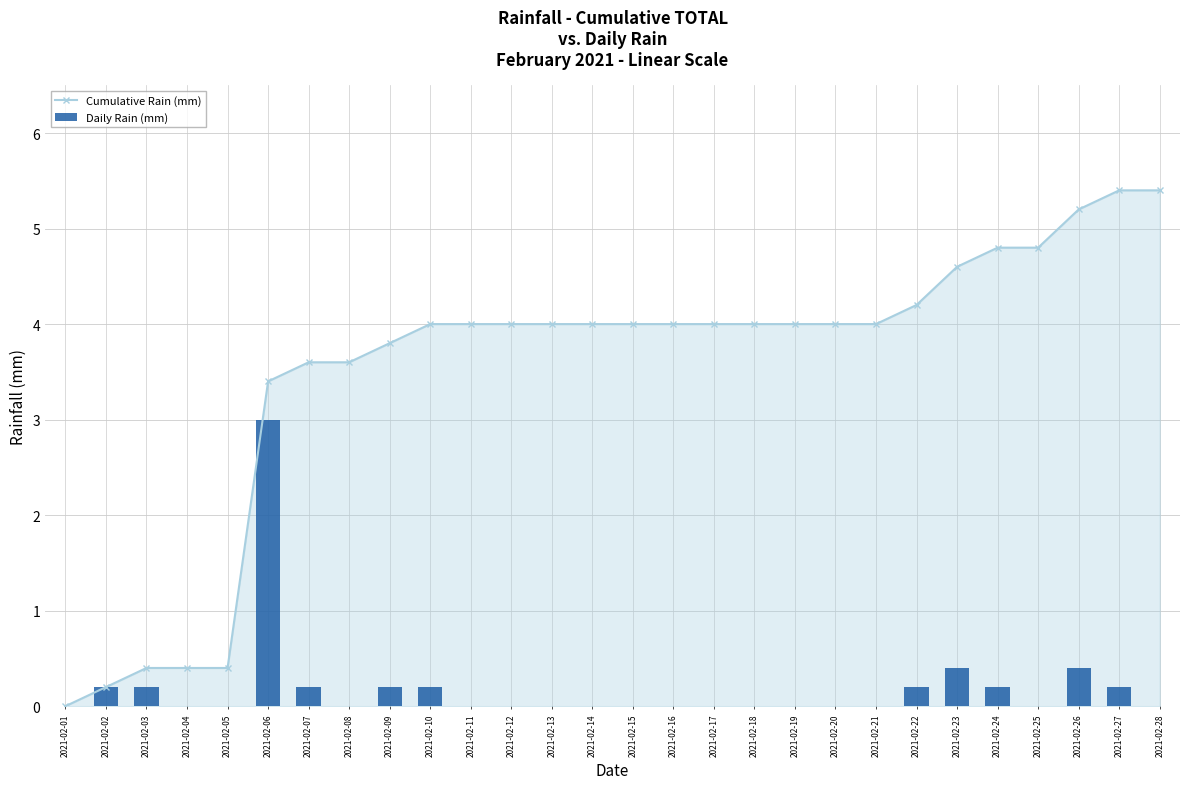

Rank the categories by Cumulative Rain (mm) value from highest to lowest.

2021-02-27, 2021-02-28, 2021-02-26, 2021-02-24, 2021-02-25, 2021-02-23, 2021-02-22, 2021-02-10, 2021-02-11, 2021-02-12, 2021-02-13, 2021-02-14, 2021-02-15, 2021-02-16, 2021-02-17, 2021-02-18, 2021-02-19, 2021-02-20, 2021-02-21, 2021-02-09, 2021-02-07, 2021-02-08, 2021-02-06, 2021-02-03, 2021-02-04, 2021-02-05, 2021-02-02, 2021-02-01